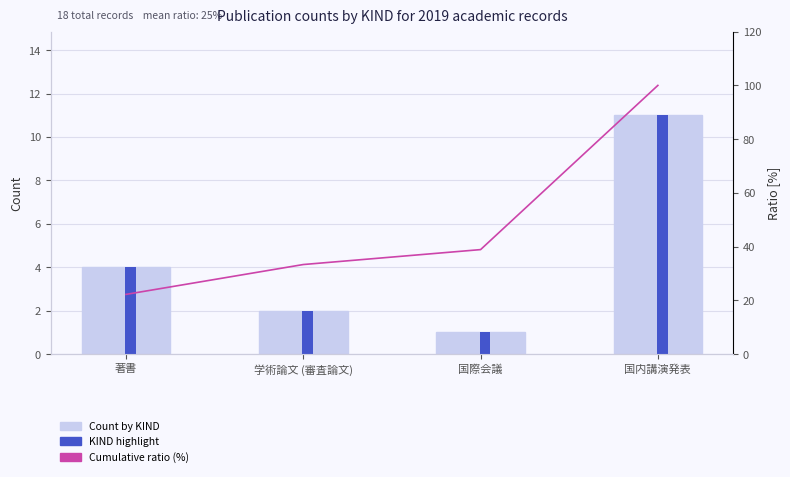

What is the sum of all Cumulative ratio (%) values?

194.4